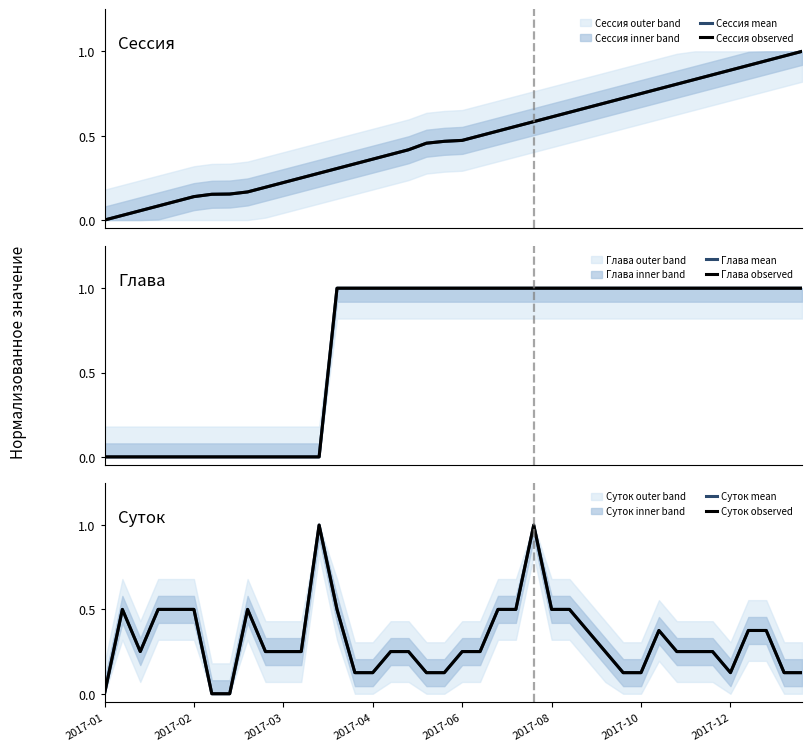

What is the difference between the second highest and minimum values in the Глава mean series?

1.0